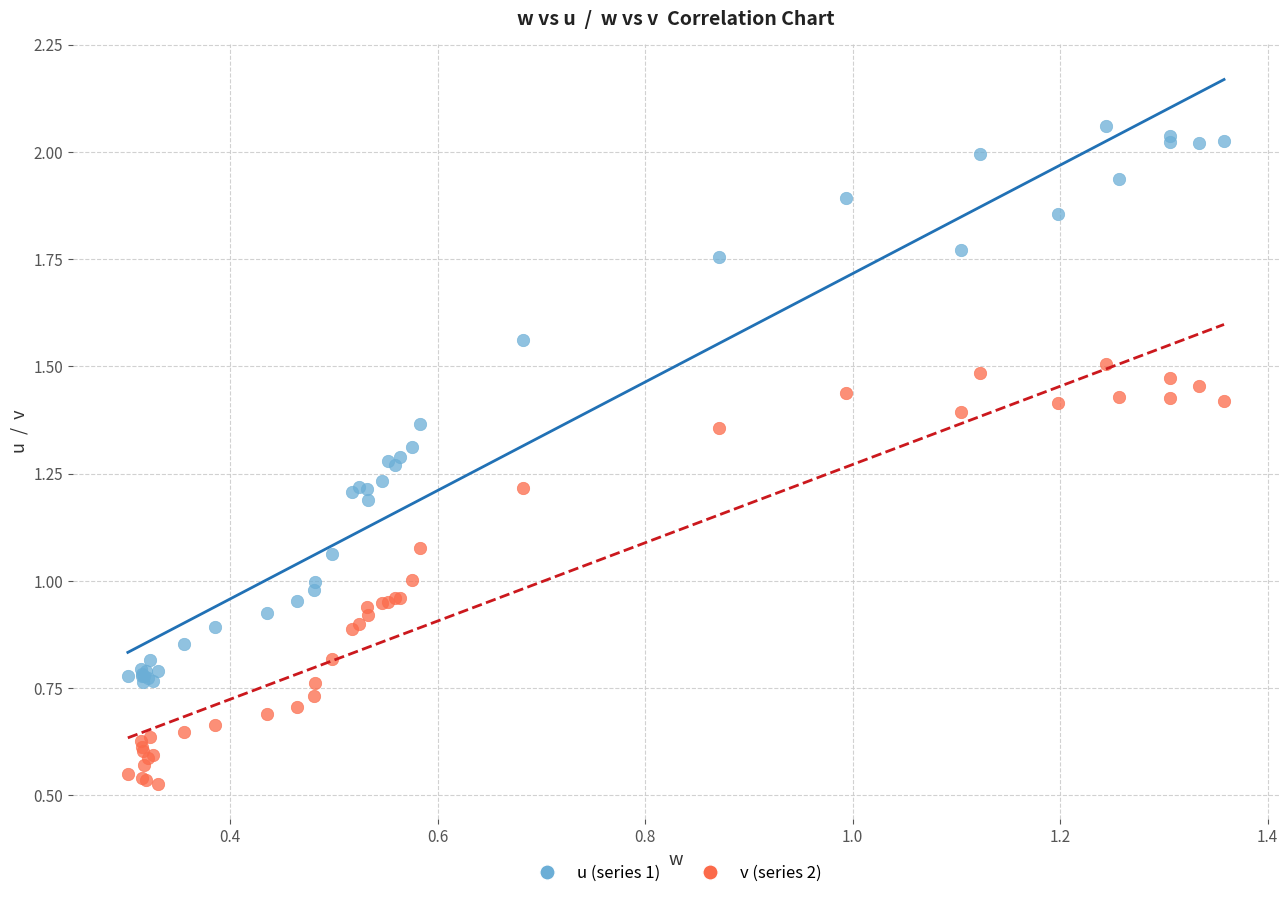

Which series contains the highest Y value?

u (series 1)